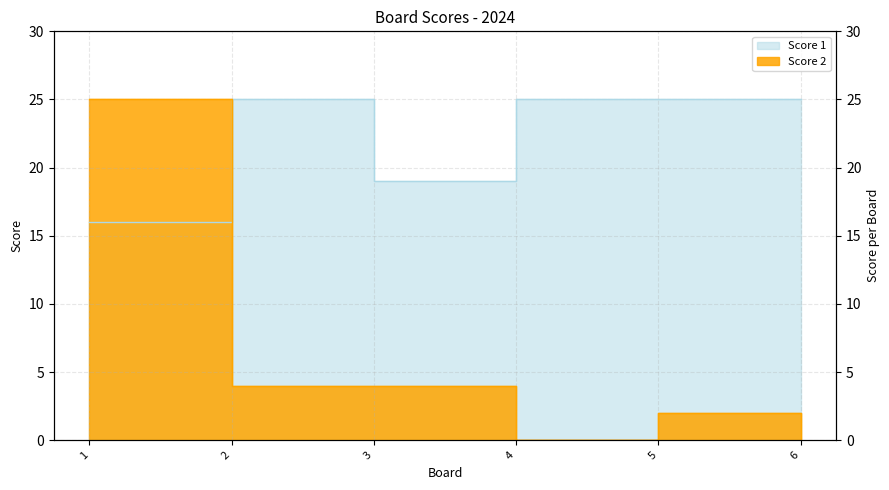

Is it true that Score 2 equals 0 at 4?

True